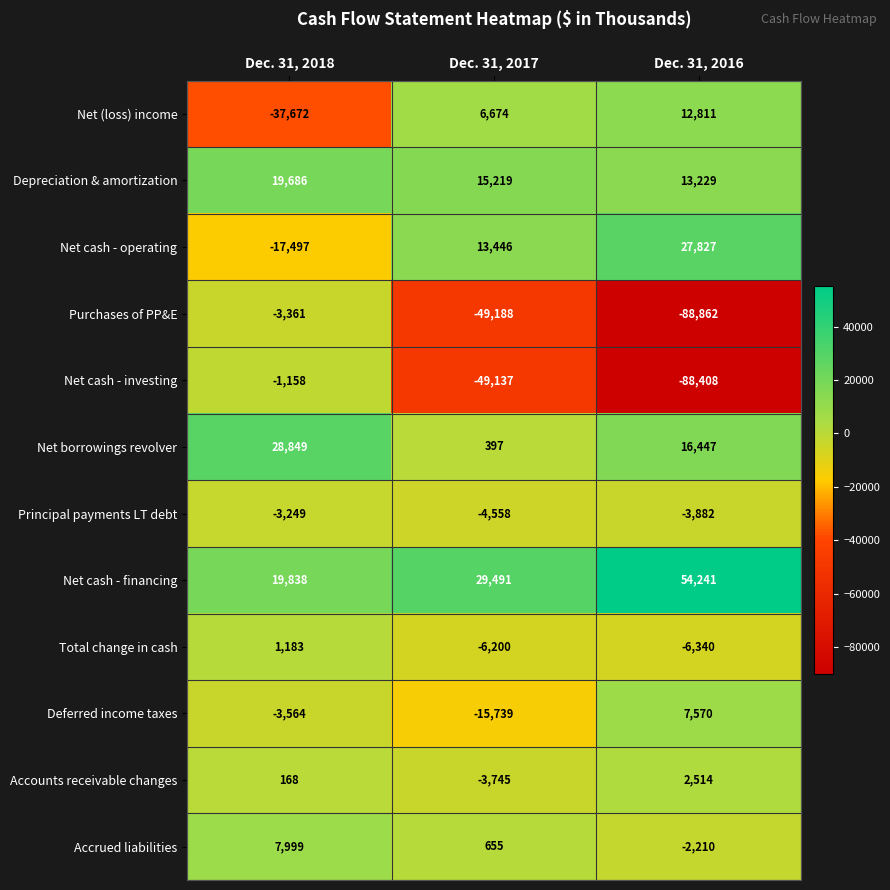

Is the value of Net (loss) income at Dec. 31, 2016 greater than the value of Net cash - operating at Dec. 31, 2016?

No